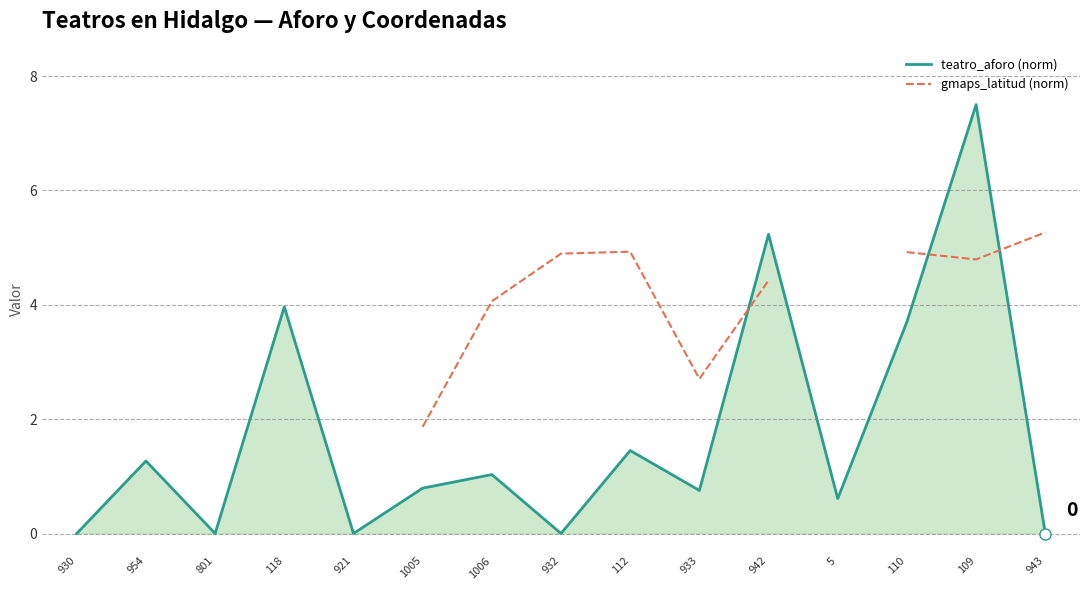

True or false: gmaps_latitud (norm) has more than 0 interior local peaks.

True